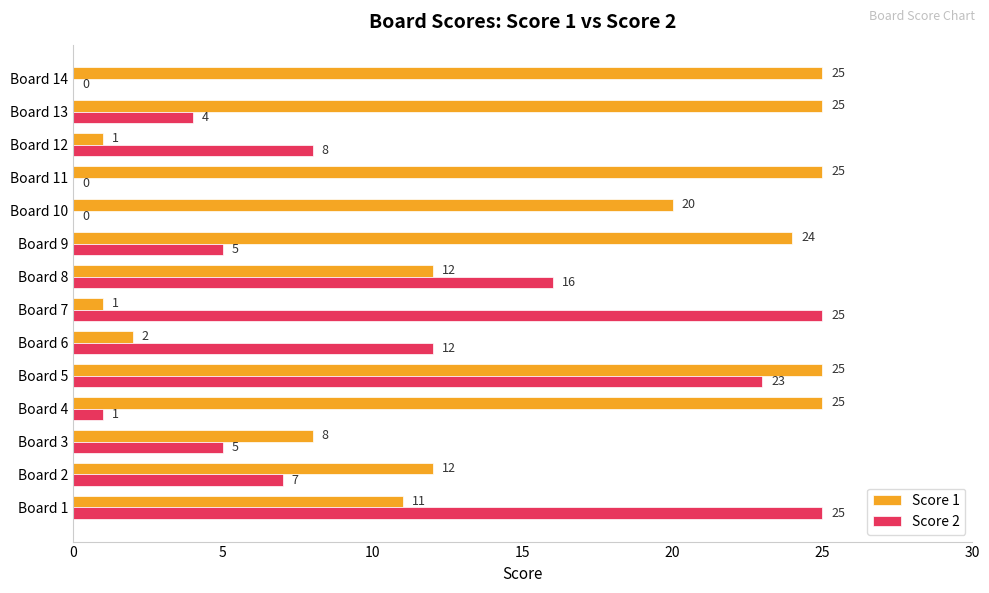

Is it true that Score 1 equals 2 at Board 6?

True